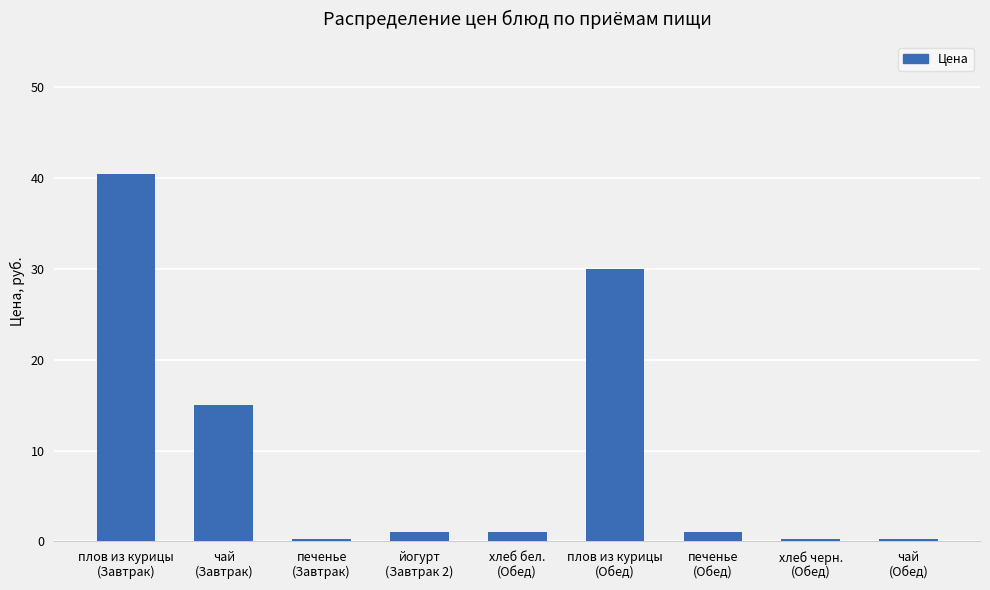

What is the difference between the values at печенье
(Завтрак) and чай
(Завтрак)?

14.7